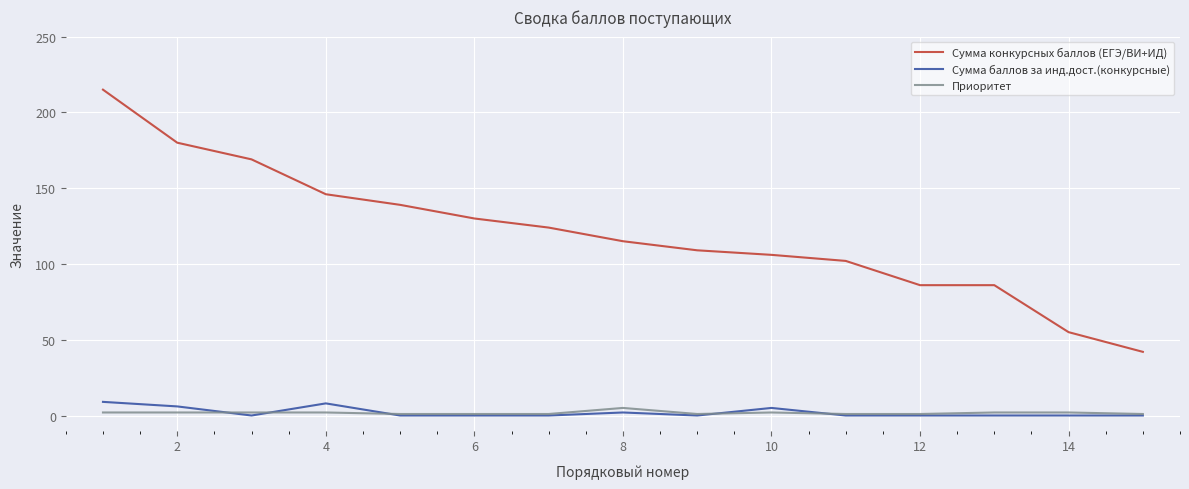

What is the sum of all Приоритет values?

26